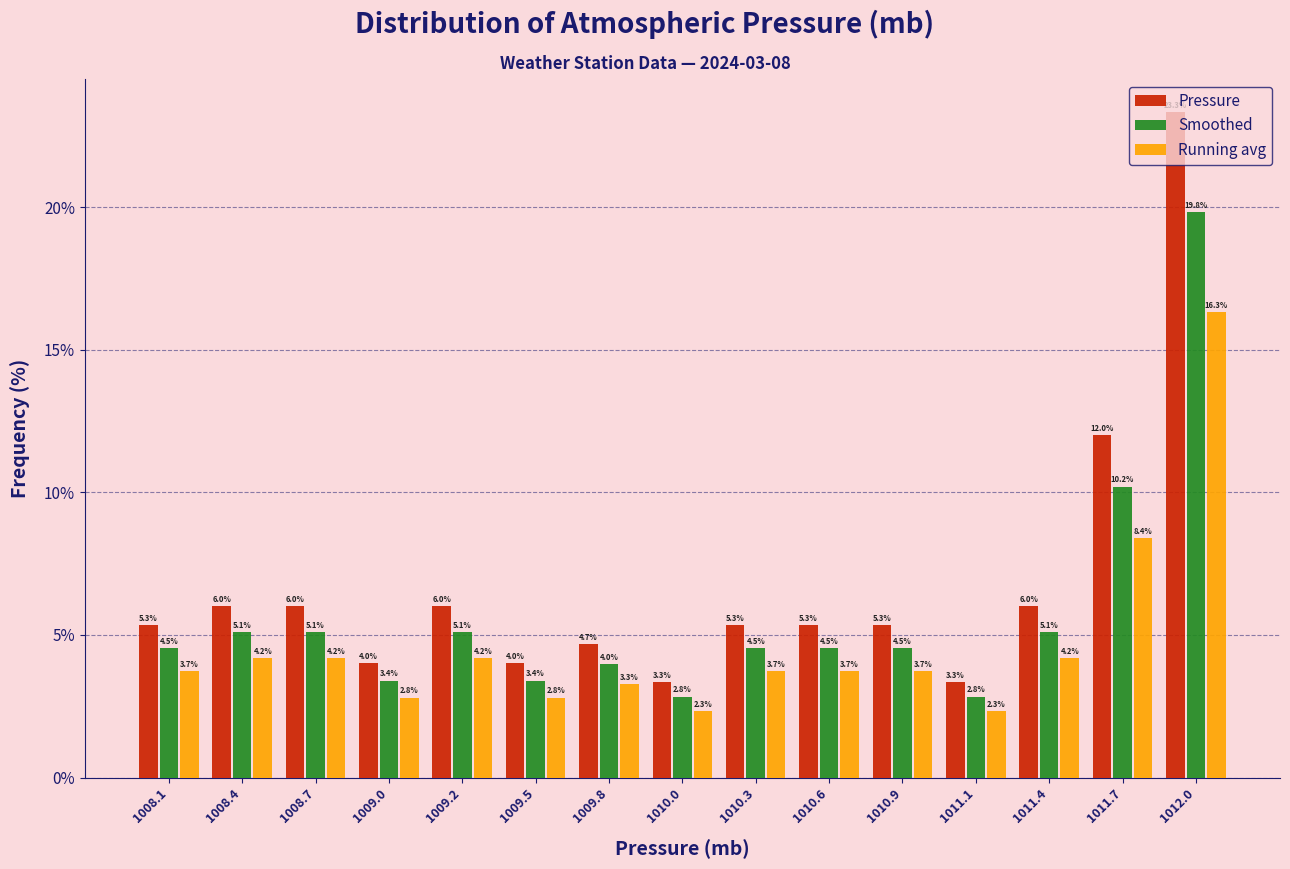

Is the value of Smoothed at 1010.3 greater than the value of Running avg at 1012.0?

No